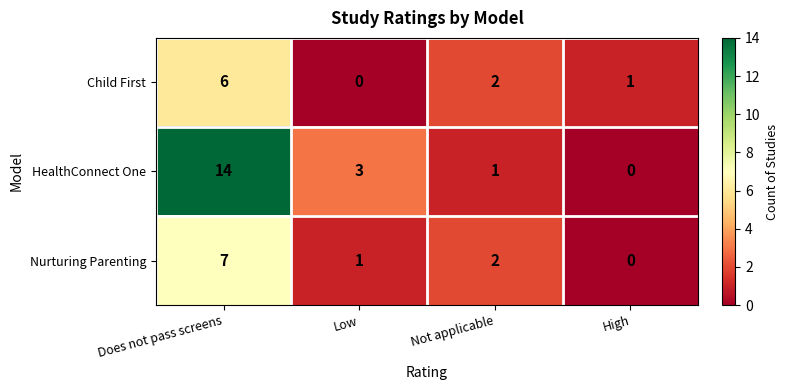

What is the greatest value displayed?

14